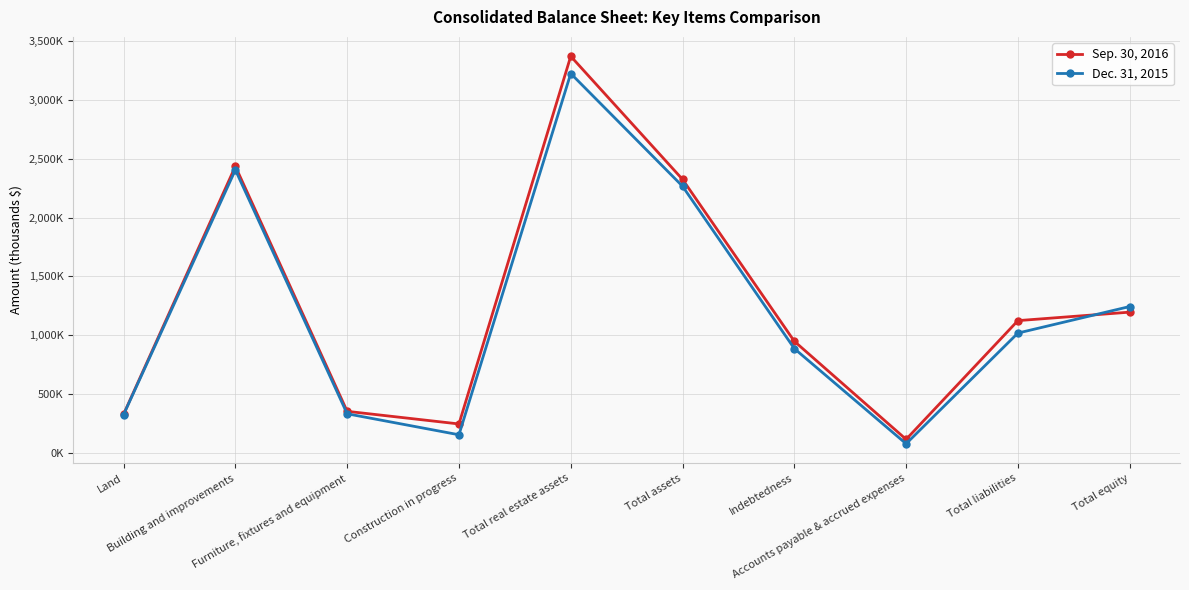

True or false: Sep. 30, 2016 and Dec. 31, 2015 cross at least once.

True